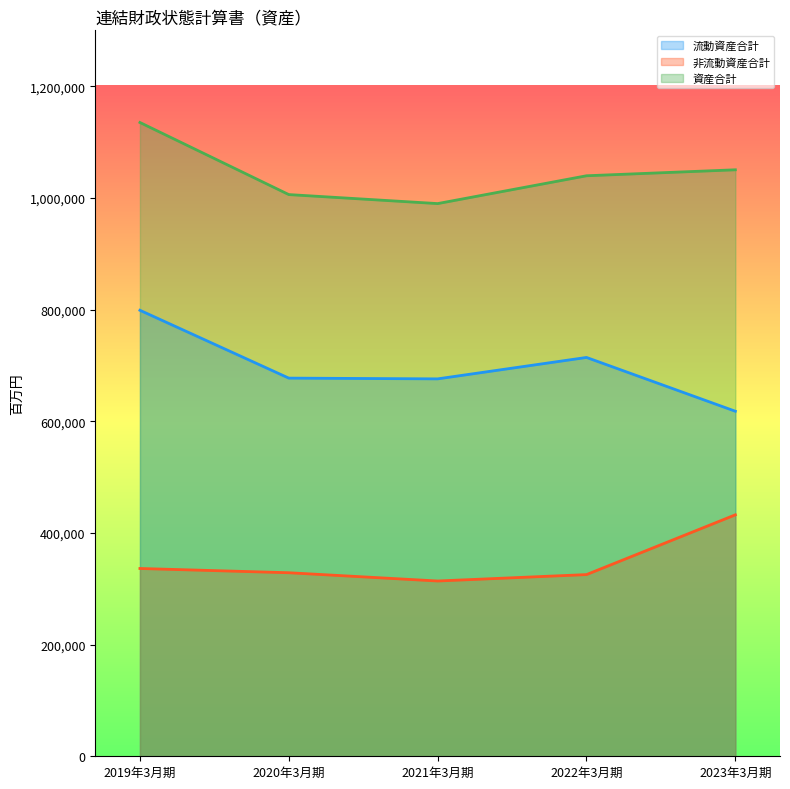

What is the difference between the 非流動資産合計 values at 2019年3月期 and 2023年3月期?

96091